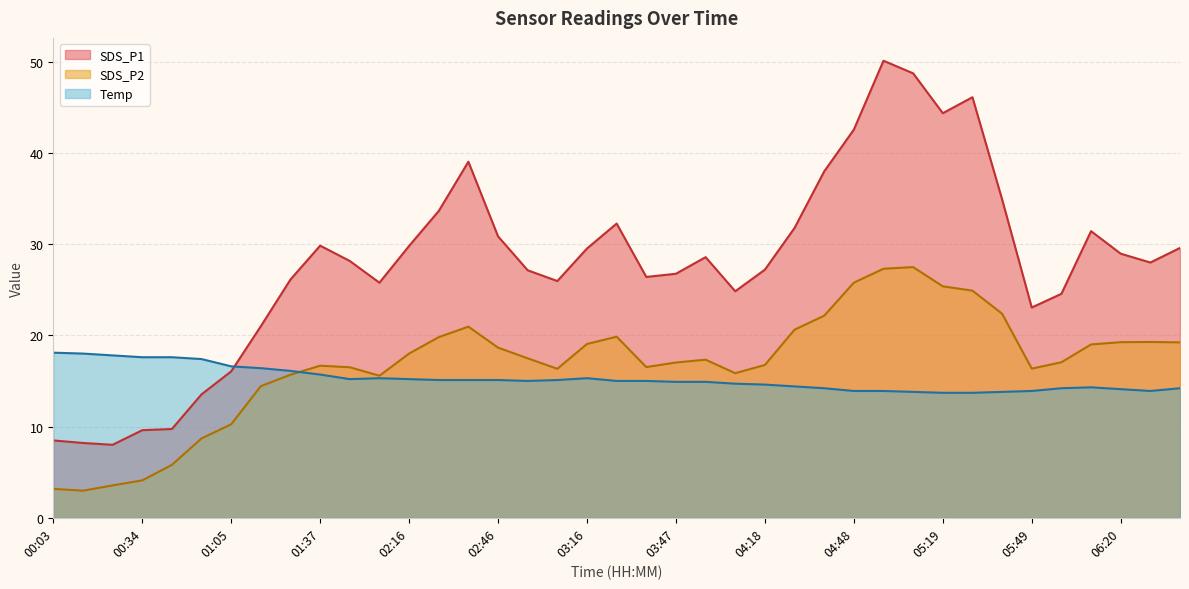

What is the label of the 8th point from the left?

01:15